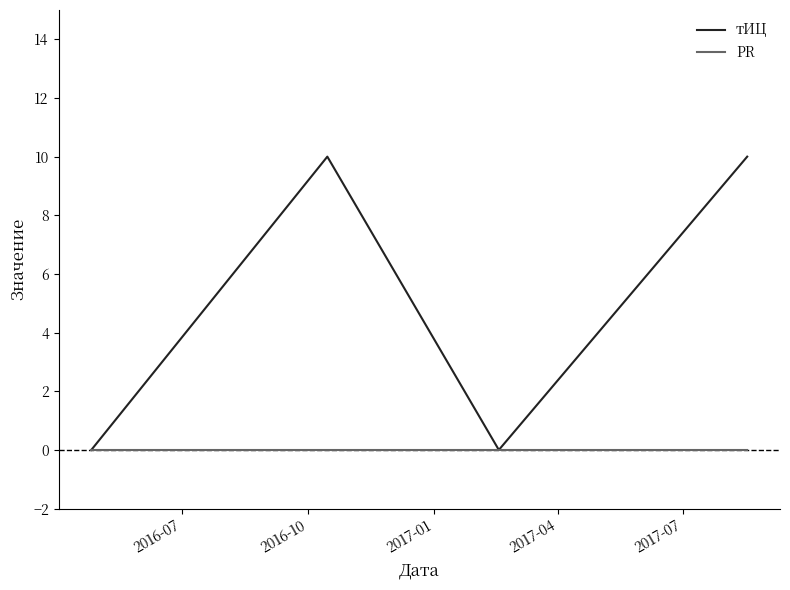

What is the maximum value for тИЦ?

10